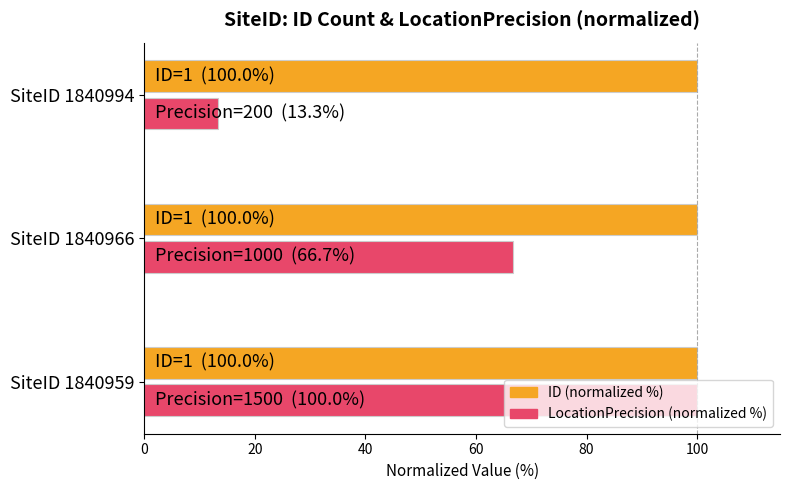

What is the sum of all LocationPrecision (normalized %) values?

180.0